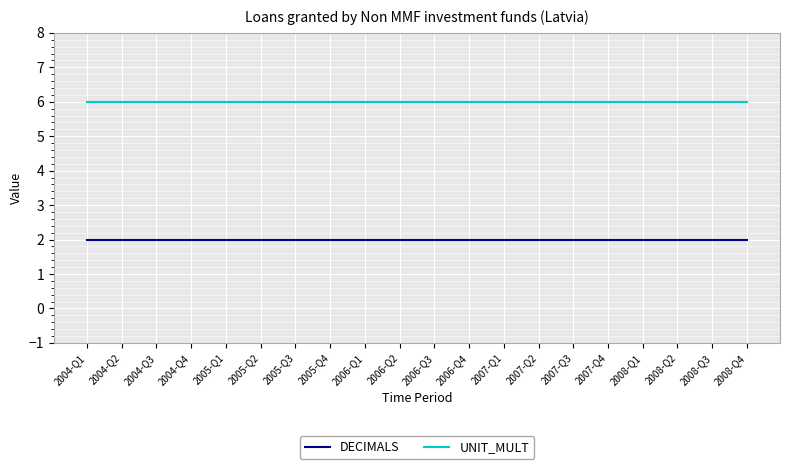

List the series in order of their peak value, highest first.

UNIT_MULT, DECIMALS